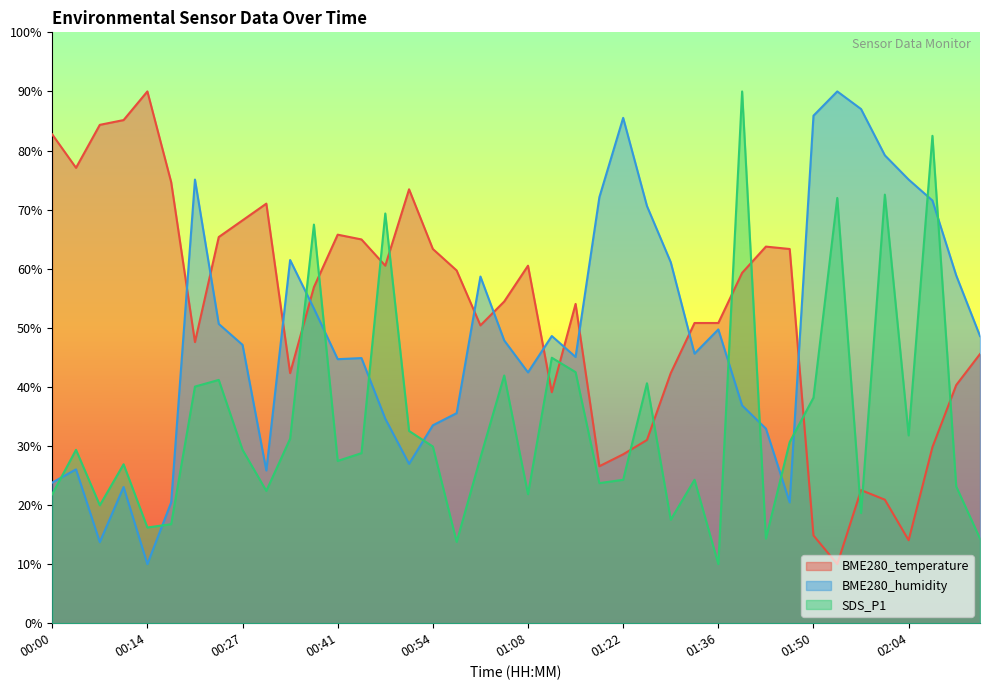

Rank the categories by BME280_temperature value from lowest to highest.

01:53, 02:04, 01:50, 02:01, 01:57, 01:19, 01:22, 02:08, 01:26, 01:12, 02:11, 00:34, 01:29, 02:14, 00:20, 01:01, 01:33, 01:36, 01:15, 01:04, 00:37, 01:39, 00:58, 00:47, 01:08, 00:54, 01:46, 01:43, 00:44, 00:24, 00:41, 00:27, 00:30, 00:51, 00:17, 00:03, 00:00, 00:07, 00:10, 00:14